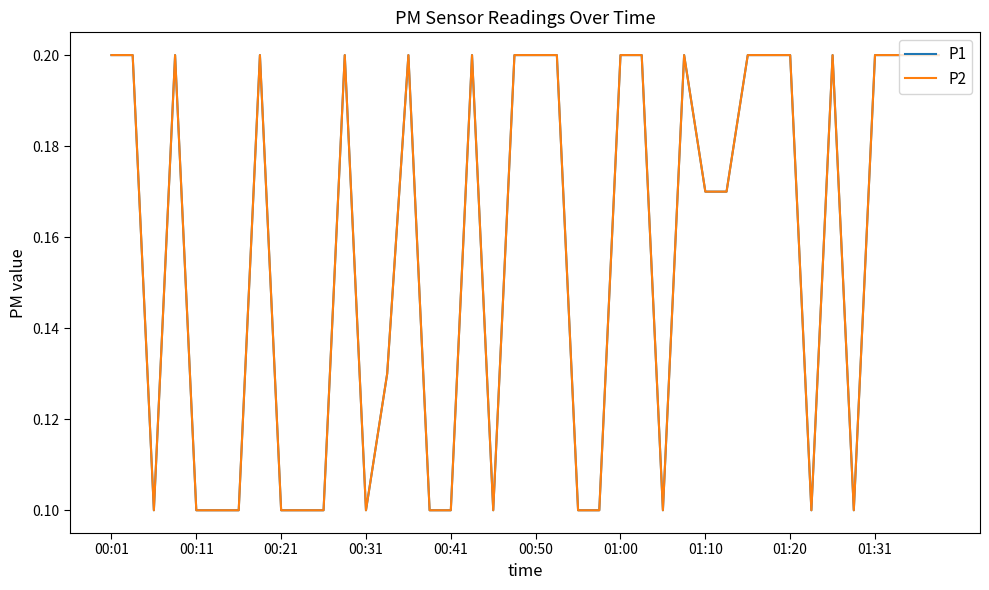

Does the chart display data point markers on the line(s)?

No